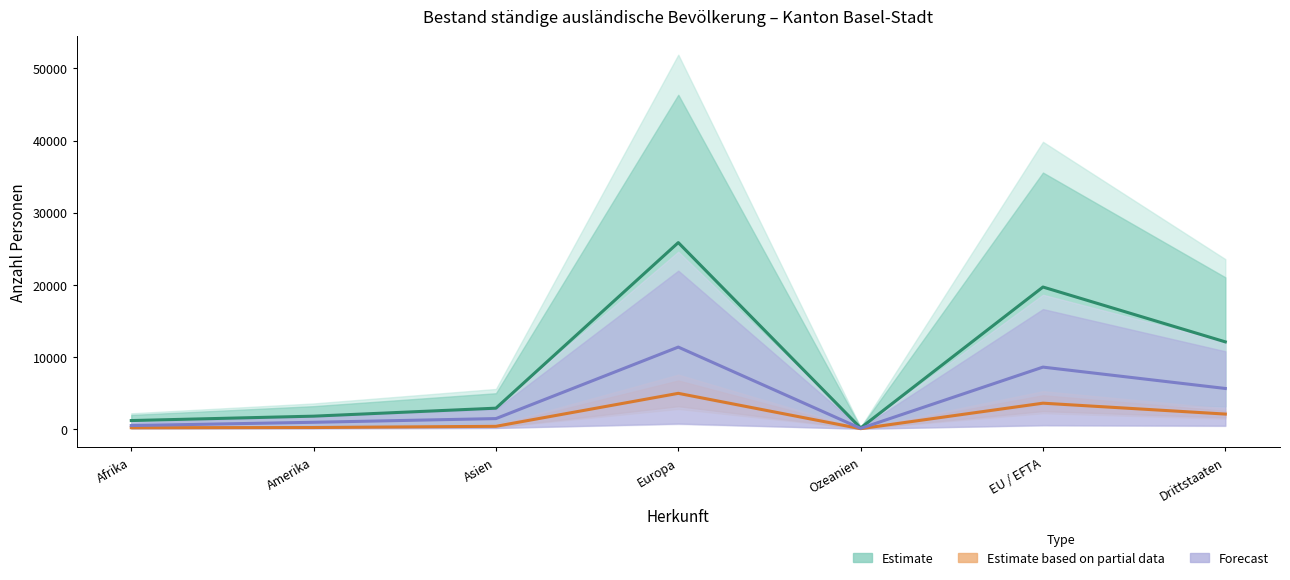

The Estimate series shows 17654.3 at Drittstaaten. True or false?

False